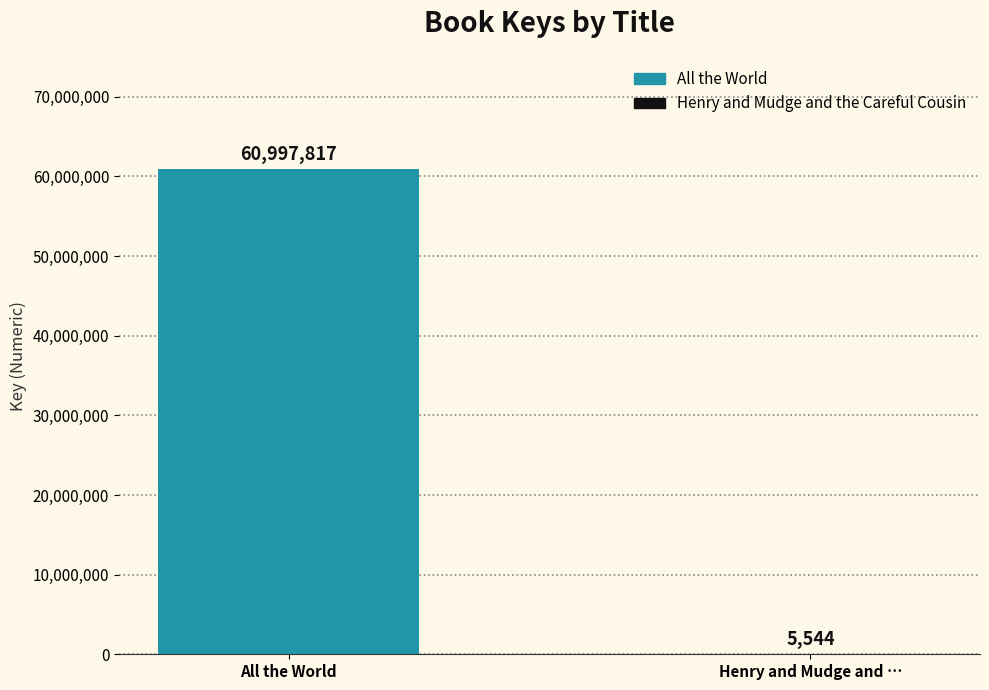

Reading left to right, what are all the values shown in this chart?

60997817	5544